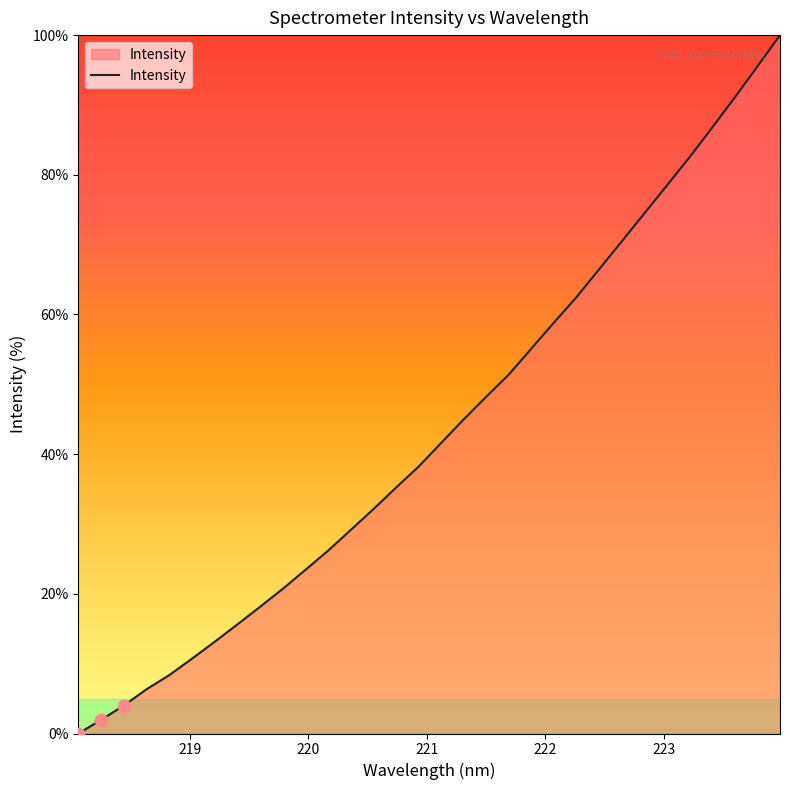

What is the greatest value displayed?

100.0